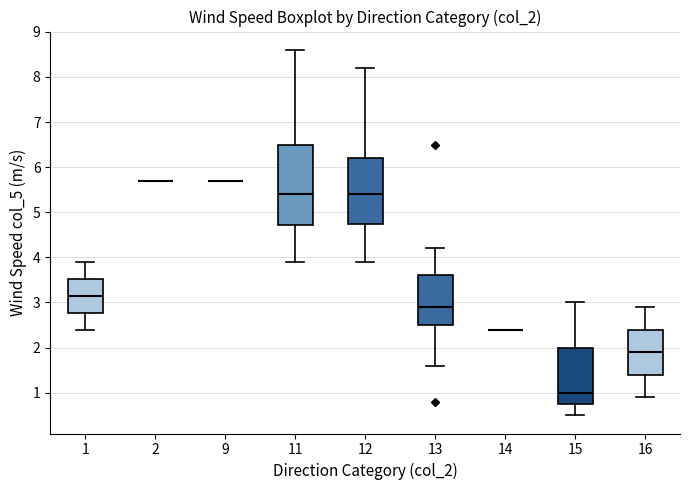

Where does the median line of the box at x = 1 sit on the y-axis? The values are not printed on the chart, so give them approximately, as read against the axis.

3.2